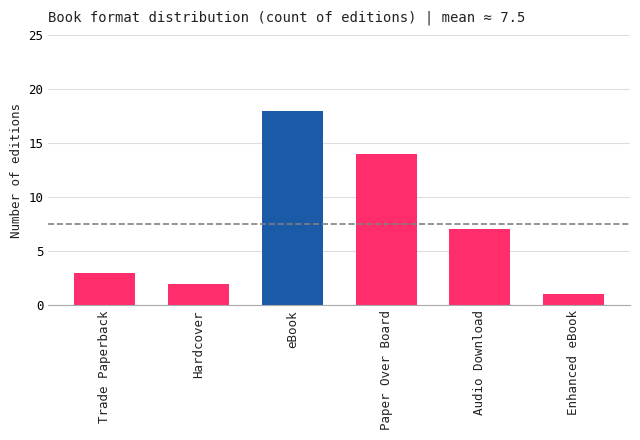

What is the sum of the values at Audio Download and Enhanced eBook?

8